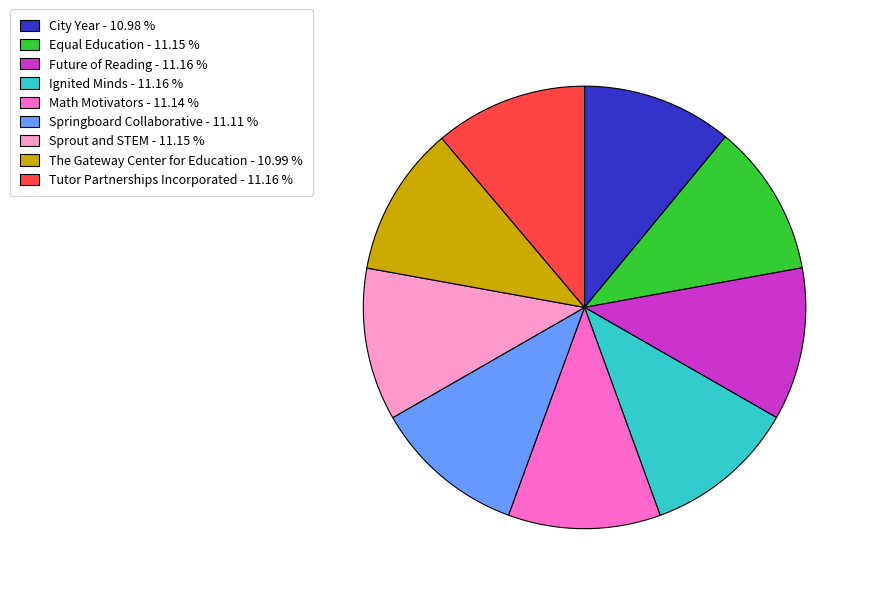

True or false: Sprout and STEM accounts for 21% of the total.

False